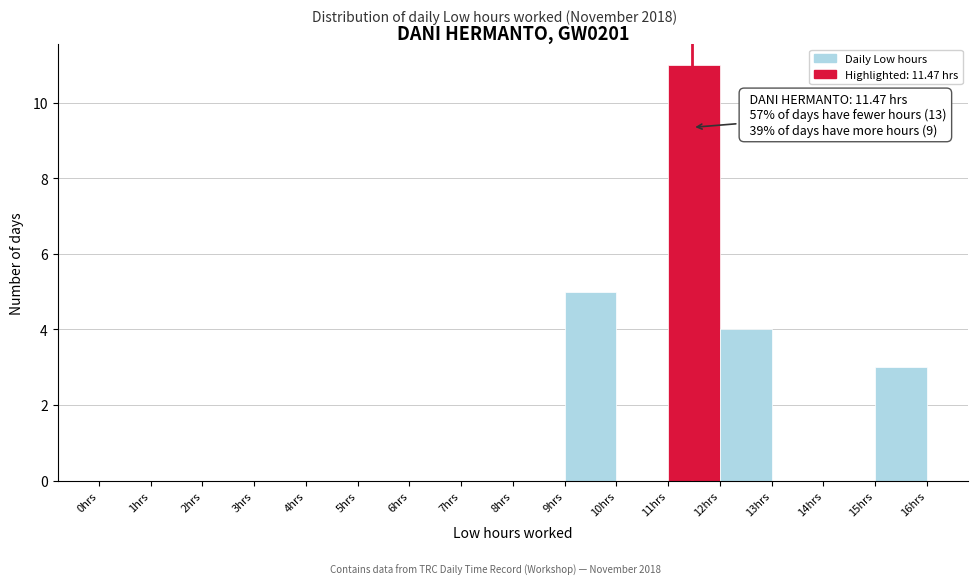

Which range on the x-axis has the tallest bar?

11 to 12